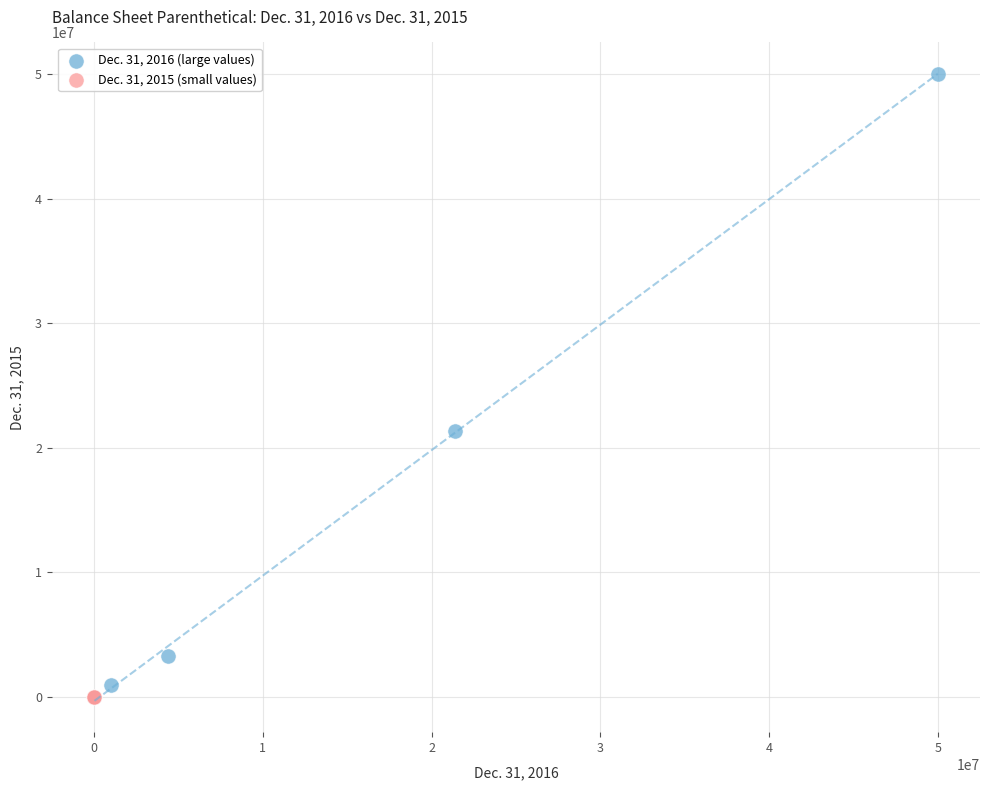

Which series reaches the maximum Y coordinate?

Dec. 31, 2016 (large values)